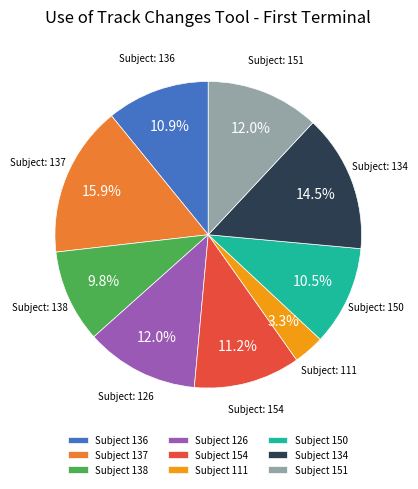

Does any single category account for the majority?

No